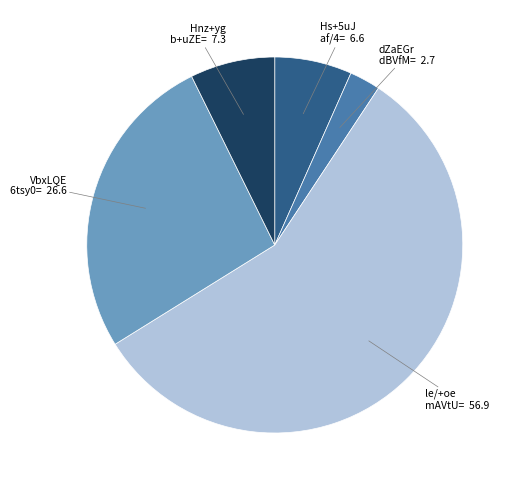

Is there any slice that represents more than half of the pie?

Yes